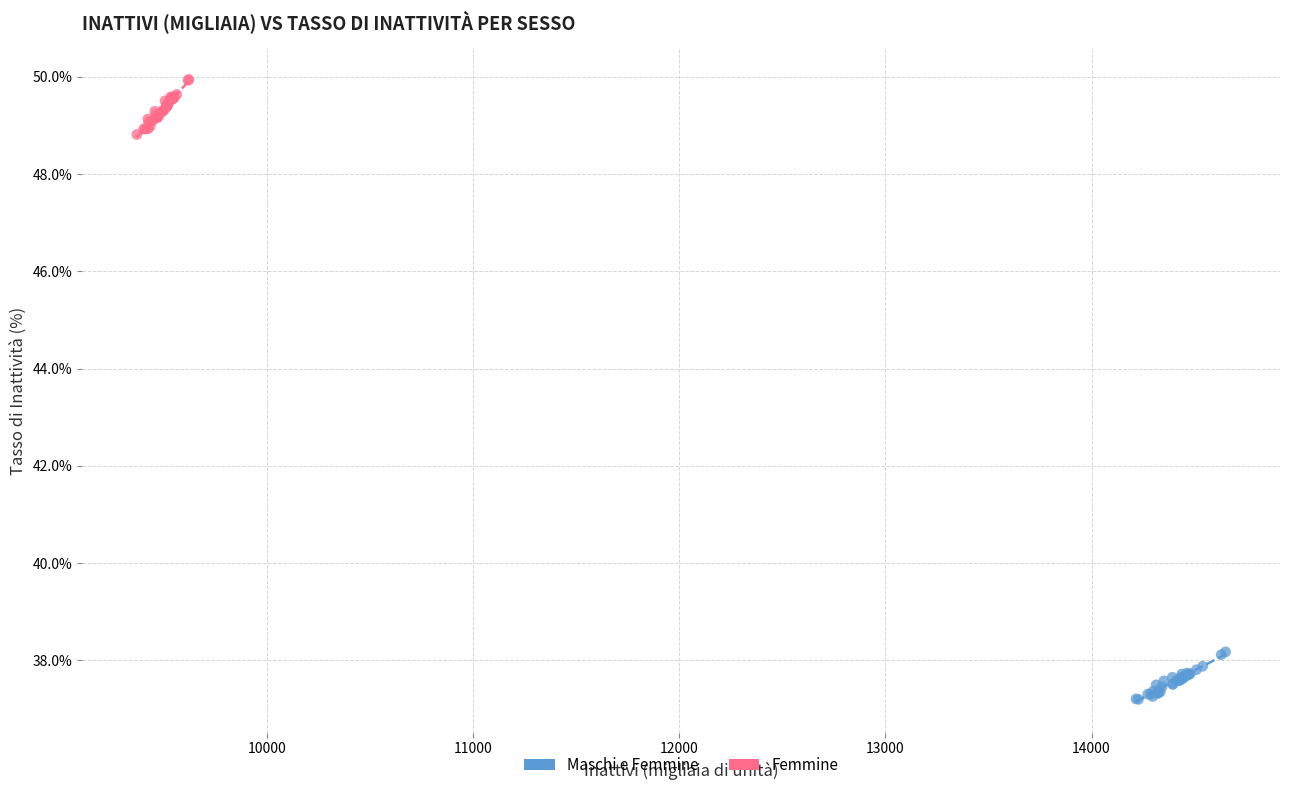

Which series reaches the maximum Y coordinate?

Femmine